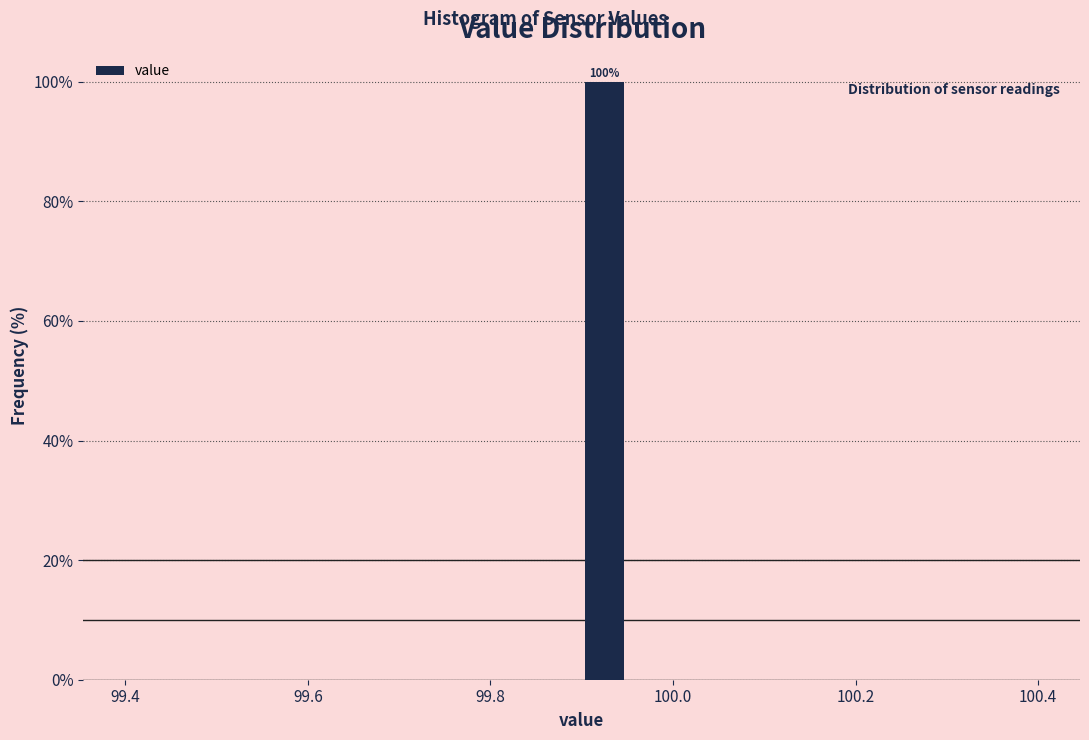

Read against the x-axis, roughly where is the centre of the tallest bar?

99.92